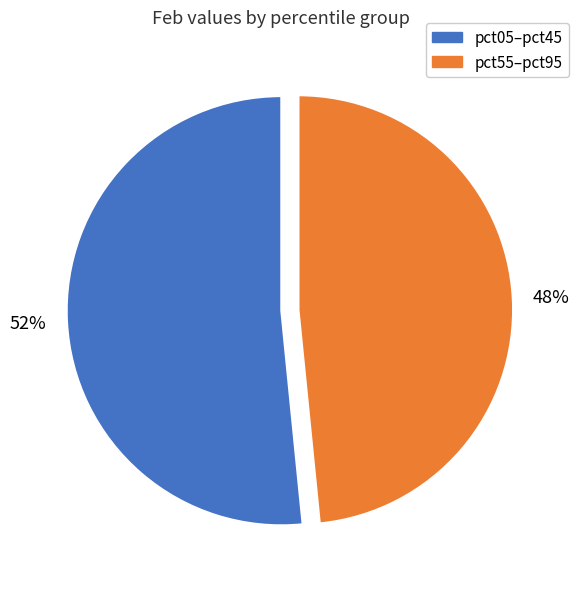

Combined, do pct55–pct95 and pct05–pct45 account for over 50%?

Yes